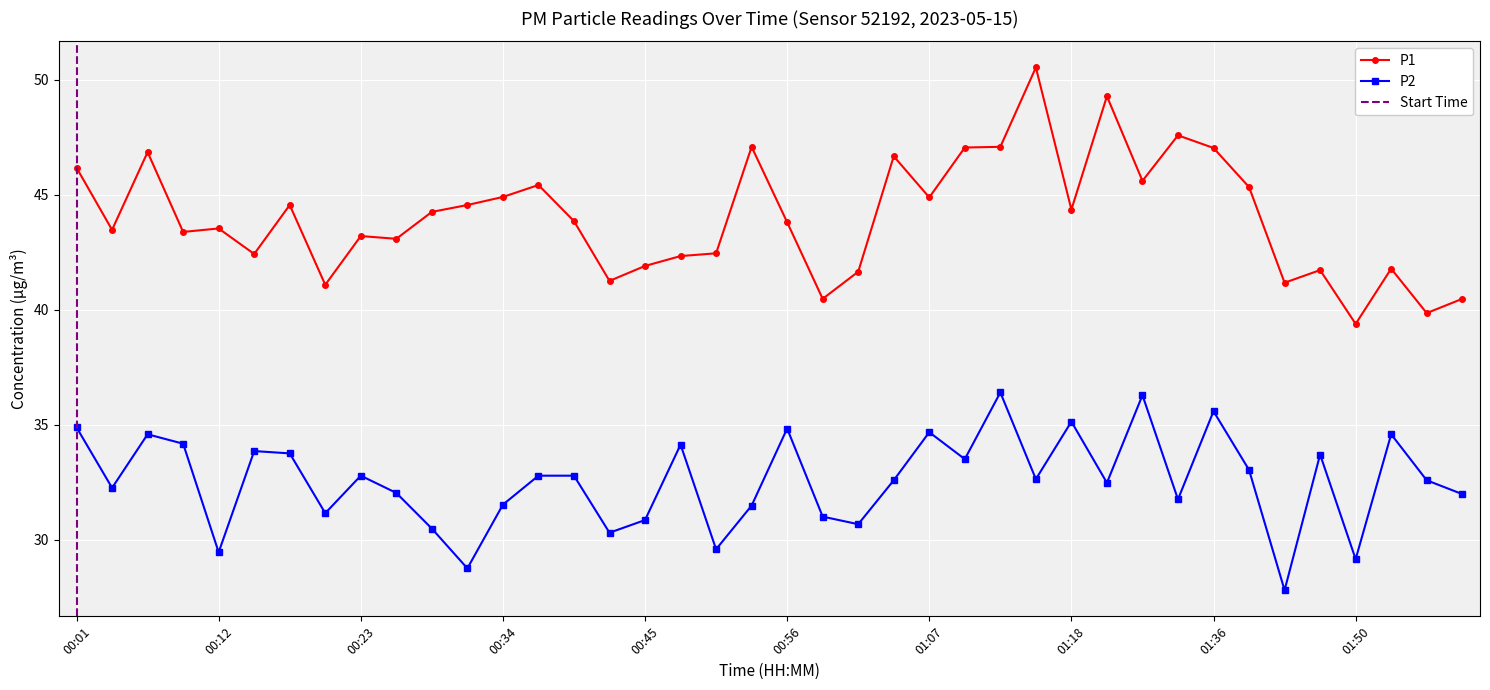

What is the minimum value for P2?

27.8